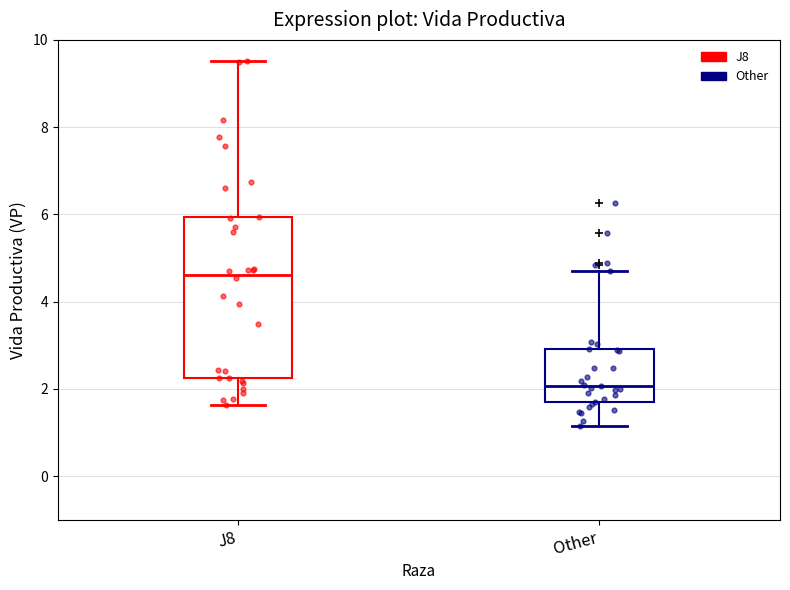

Reading left to right, transcribe this box plot: for each box, give where its median line is, the range the box spans, and where its two whiskers end, as read against the y-axis. The values are not printed on the chart, so give them approximately, as read against the axis.

J8: median 4.6, box 2.2 to 6.0, whiskers 1.6 to 9.6
Other: median 2.0, box 1.8 to 3.0, whiskers 1.2 to 4.8